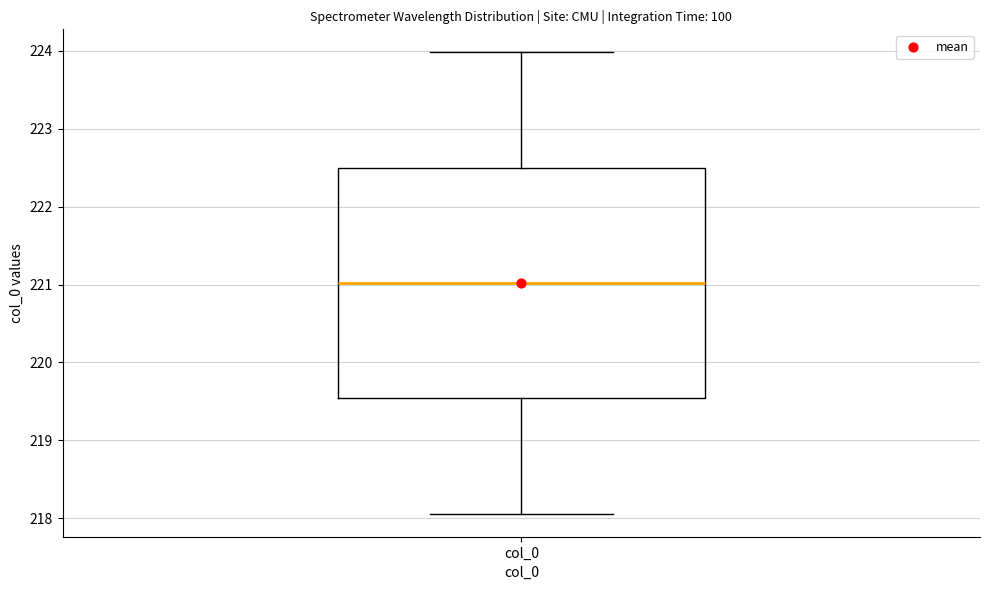

Transcribe this box plot: give where the median line is, the range the box spans, and where the two whiskers end, as read against the y-axis. The values are not printed on the chart, so give them approximately, as read against the axis.

median 221.0, box 219.5 to 222.5, whiskers 218.1 to 224.0